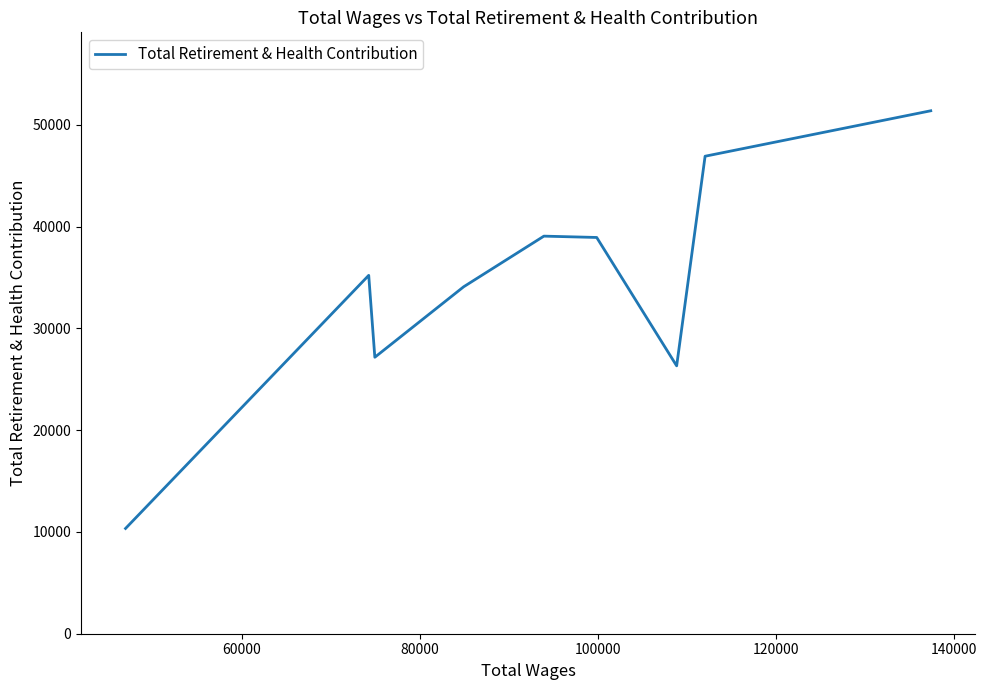

What is the average value?

34372